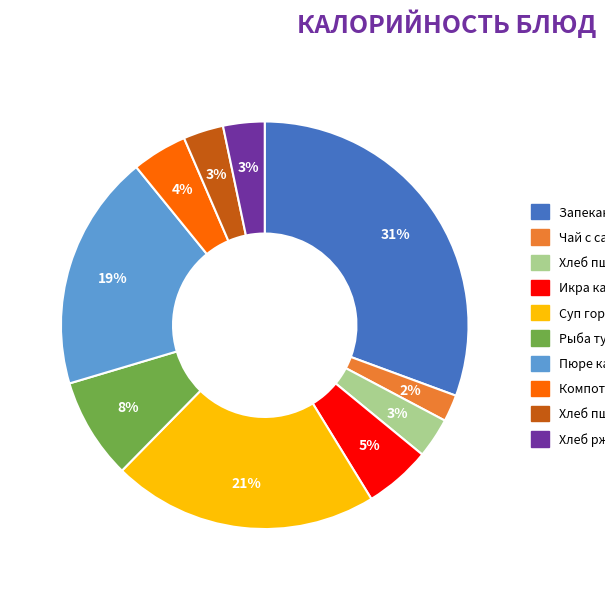

Is there any slice that represents more than half of the pie?

No